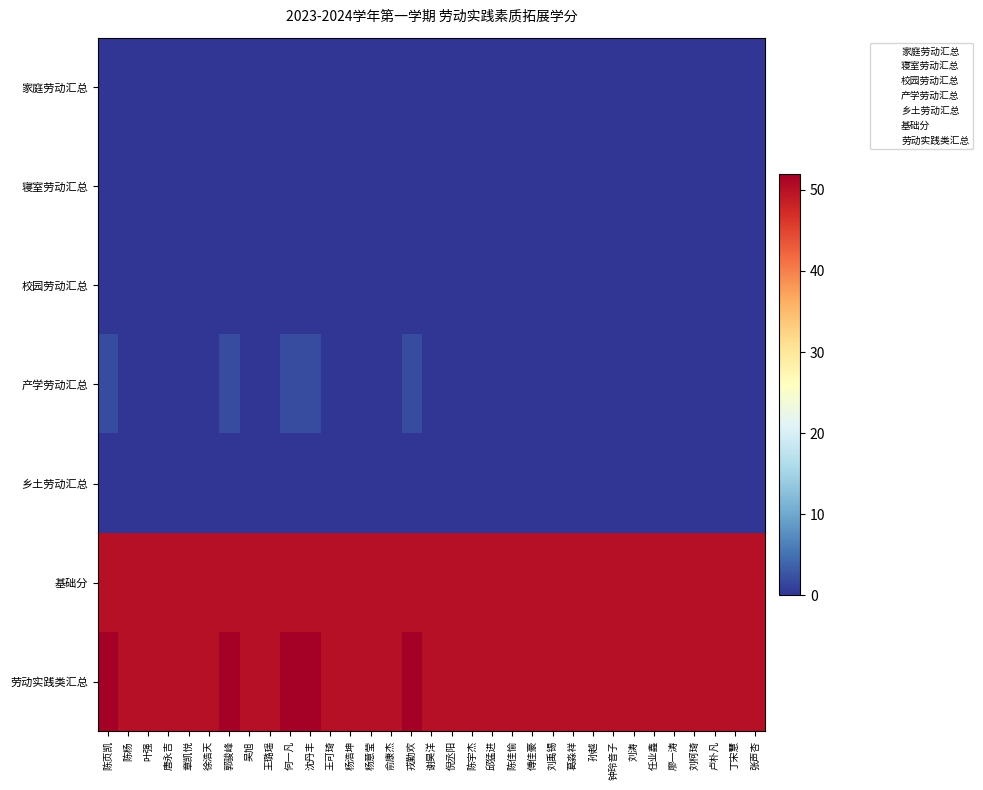

What is the total value across all series at 陈佳愉?

100